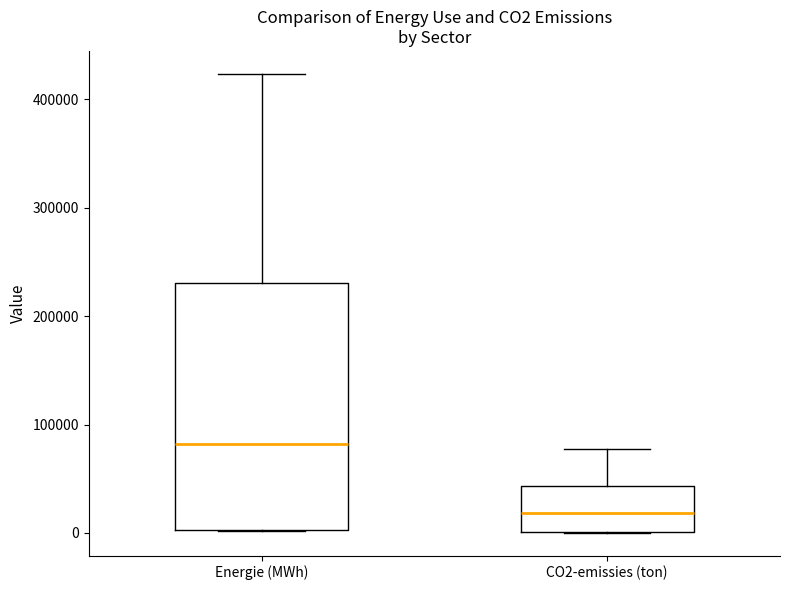

Which box's median line is the highest?

Energie (MWh)